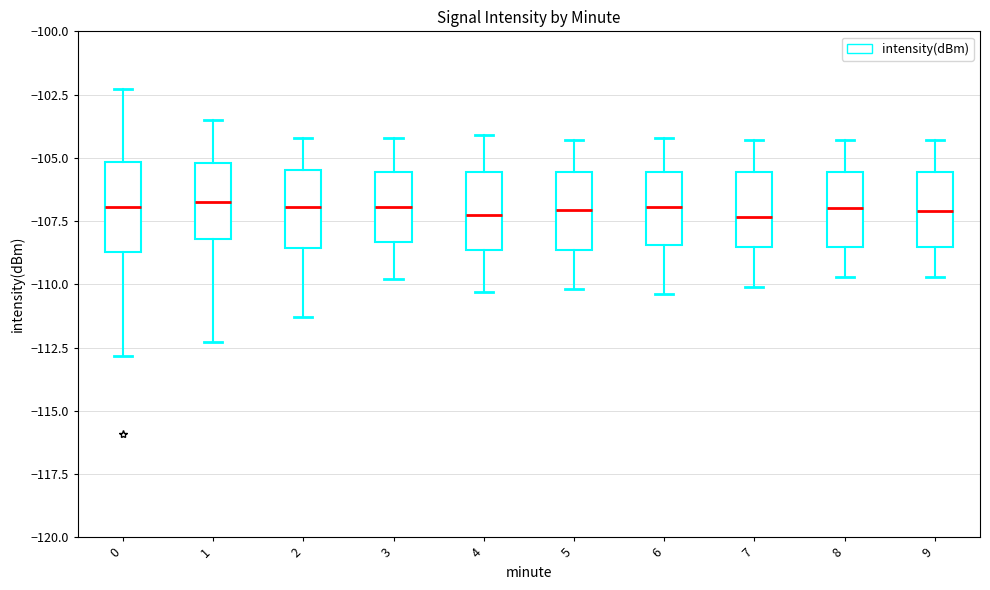

Where does the median line of the box at x = 5 sit on the y-axis? The values are not printed on the chart, so give them approximately, as read against the axis.

-107.0